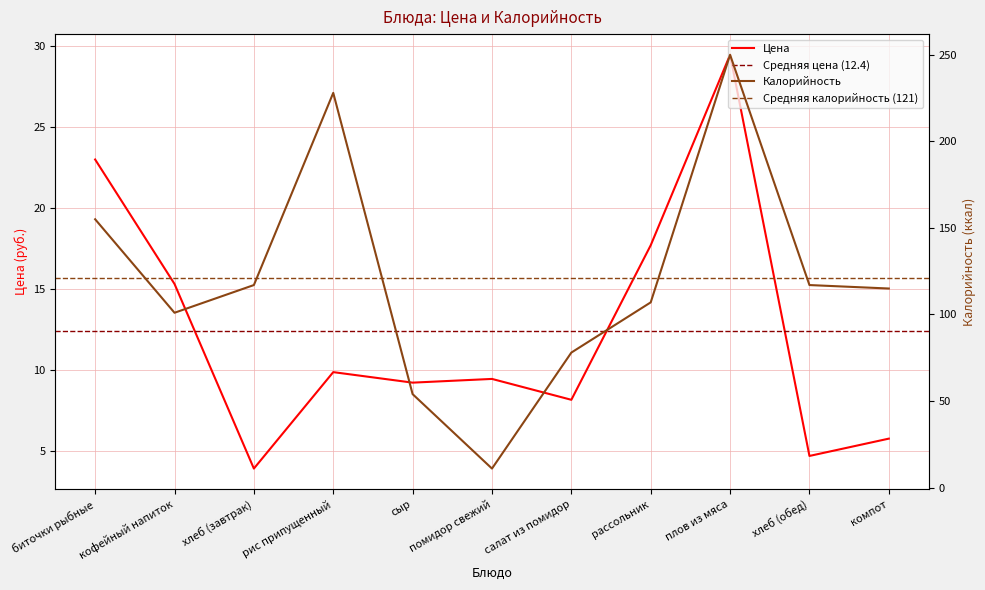

Count the number of data series in this chart.

2